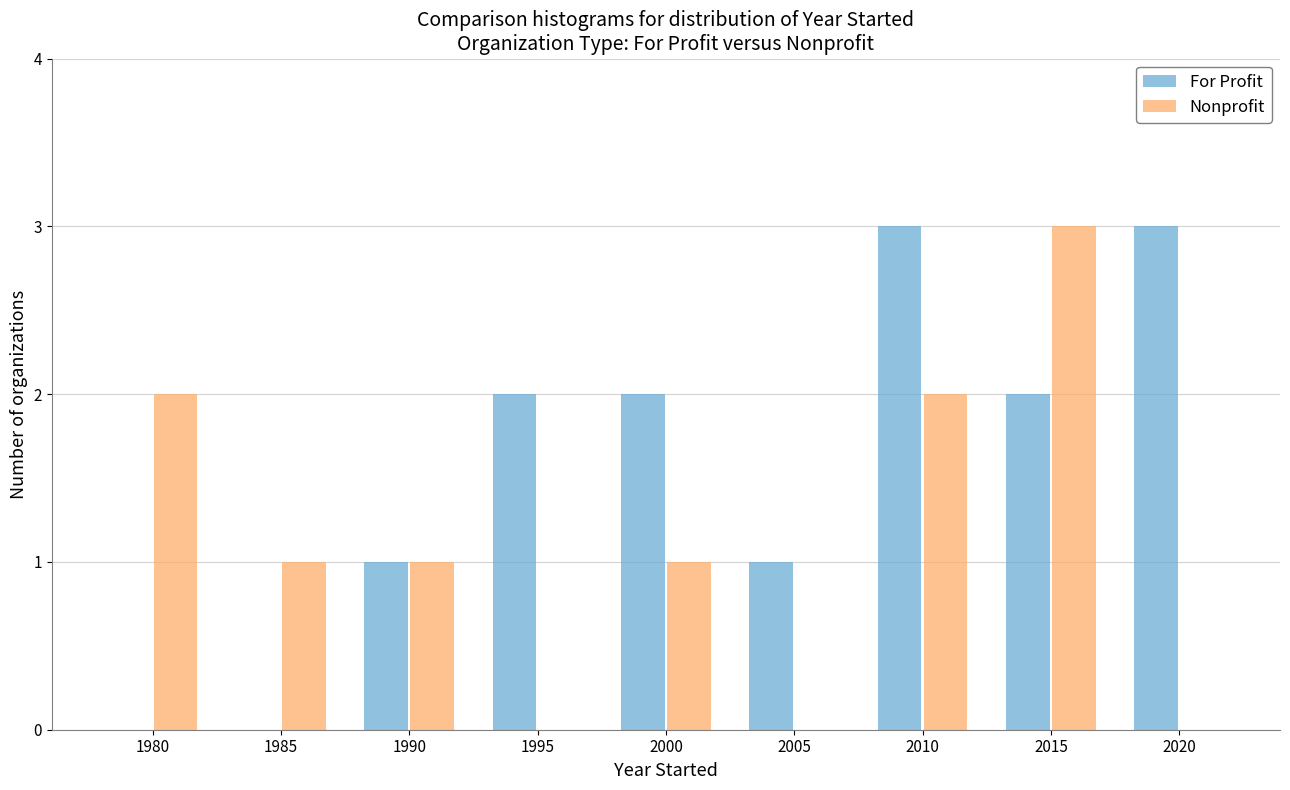

Reading left to right, transcribe all the data shown in this chart.

For Profit: 1980=0	1985=0	1990=1	1995=2	2000=2	2005=1	2010=3	2015=2	2020=3
Nonprofit: 1980=2	1985=1	1990=1	1995=0	2000=1	2005=0	2010=2	2015=3	2020=0